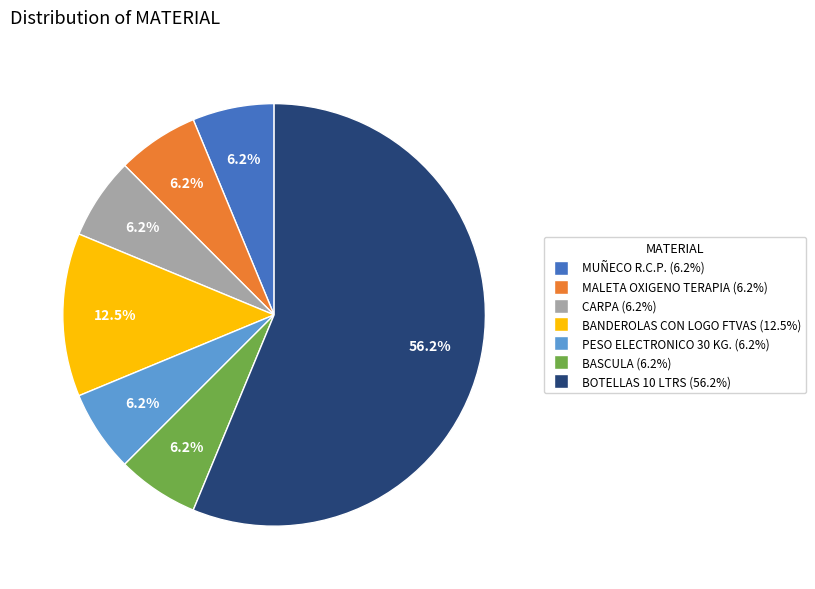

How many slices are in this pie chart?

7